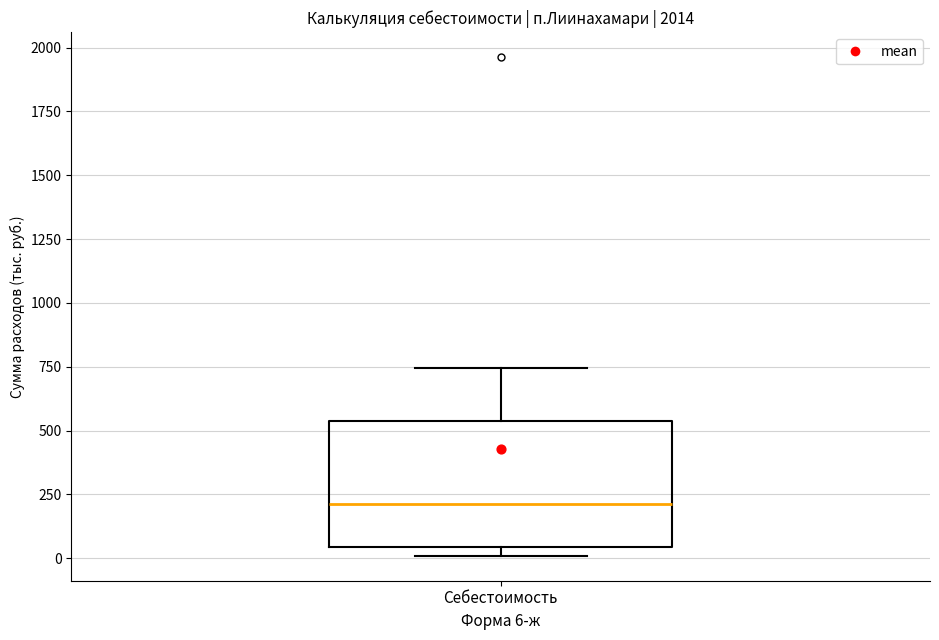

Read this box plot against the y-axis: the position of the median line, the range covered by the box, and the ends of both whiskers. The values are not printed on the chart, so give them approximately, as read against the axis.

median 200, box 50 to 550, whiskers 0 to 750